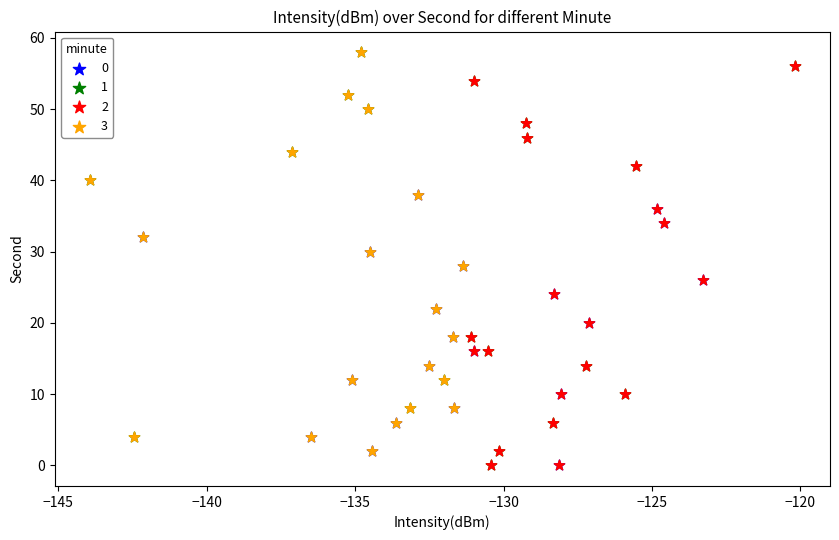

Which series has the largest Y range (max minus min)?

1